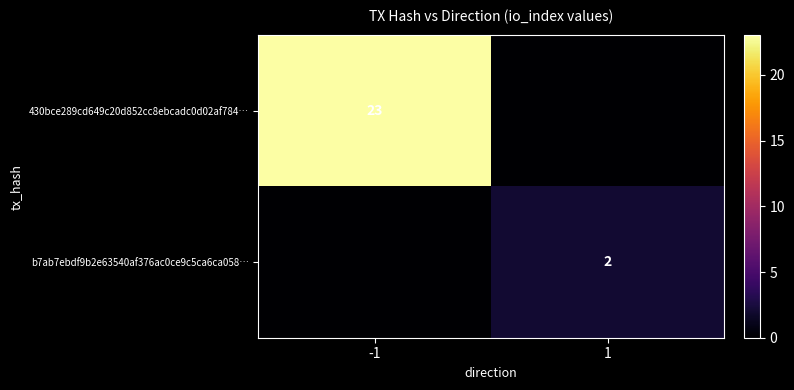

True or false: 430bce289cd649c20d852cc8ebcadc0d02af784… has a value of 5 at -1.

False